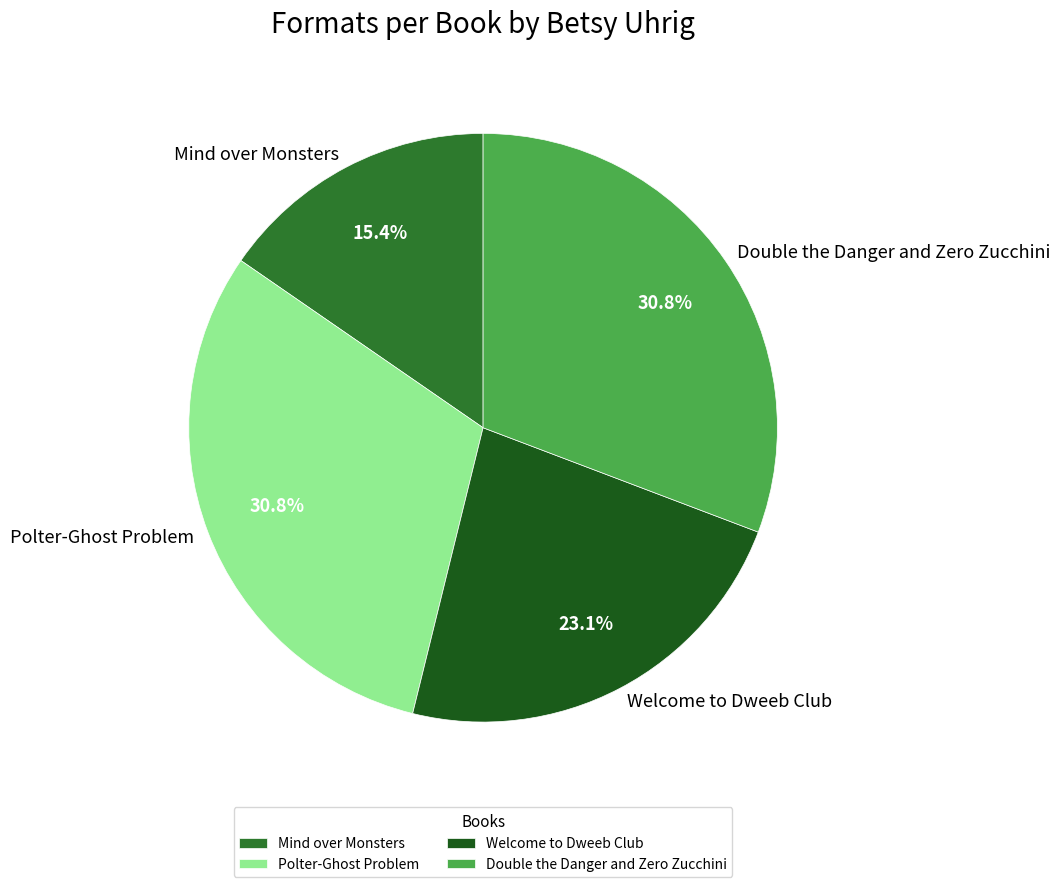

Approximately how many times larger is the value at Double the Danger and Zero Zucchini compared to Welcome to Dweeb Club?

1.3